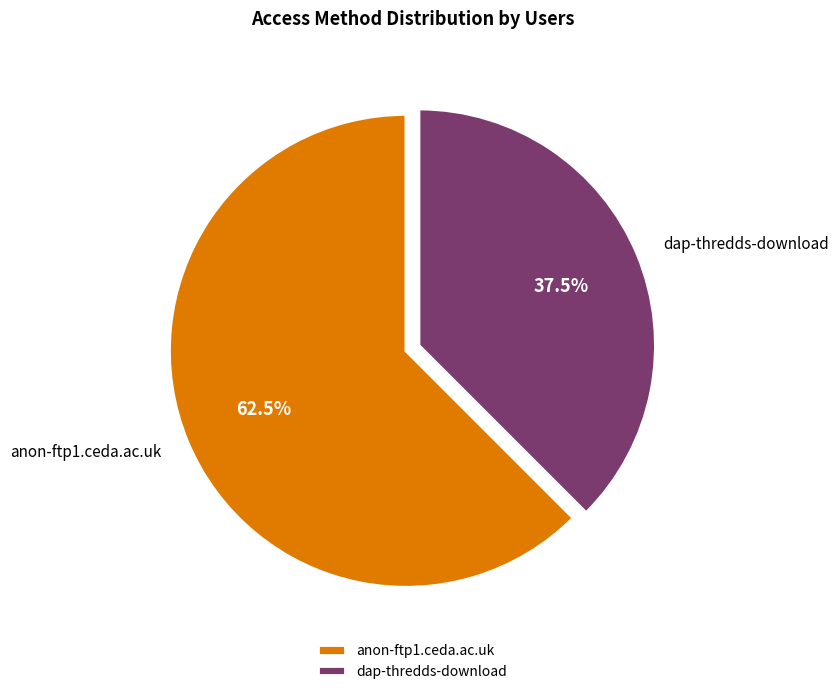

Is there a majority slice in this chart?

Yes